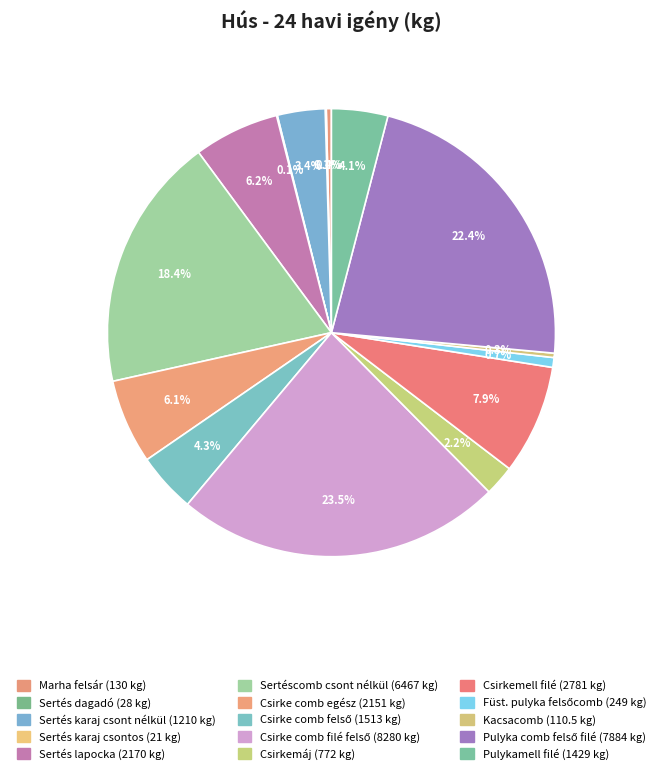

Which has a higher value, Sertéscomb csont nélkül or Sertés karaj csontos?

Sertéscomb csont nélkül